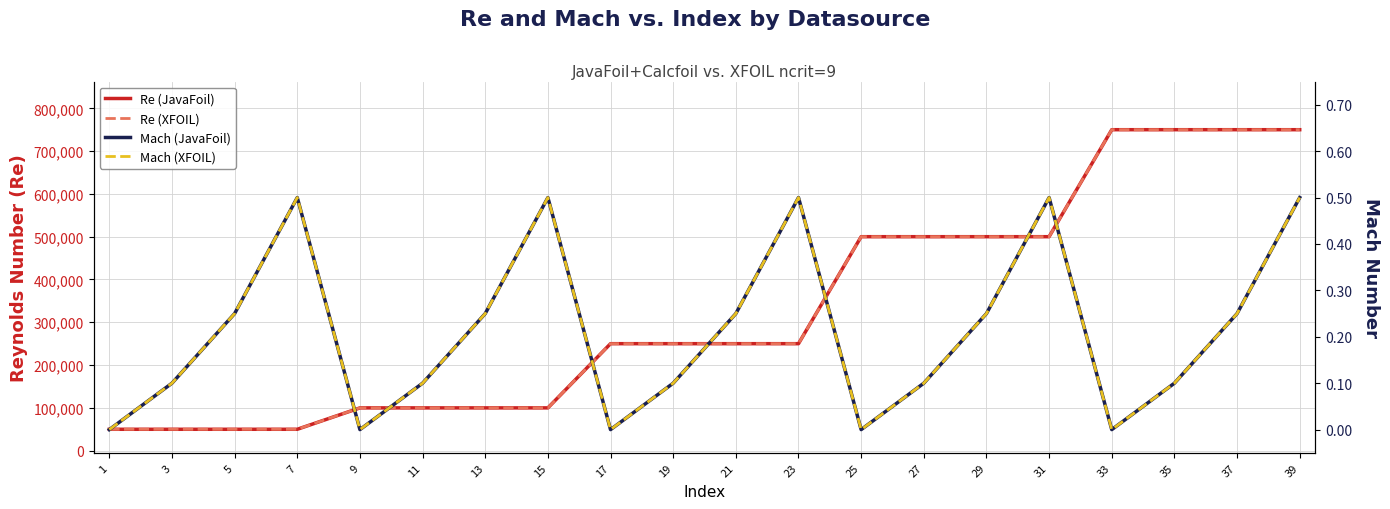

Which has a higher value, 19 or 23?

19